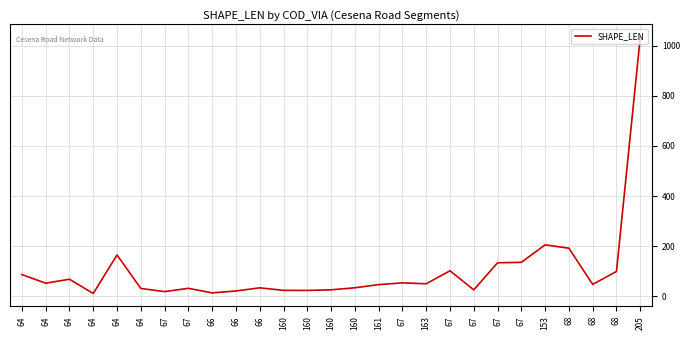

What is the minimum value shown in the chart?

11.3